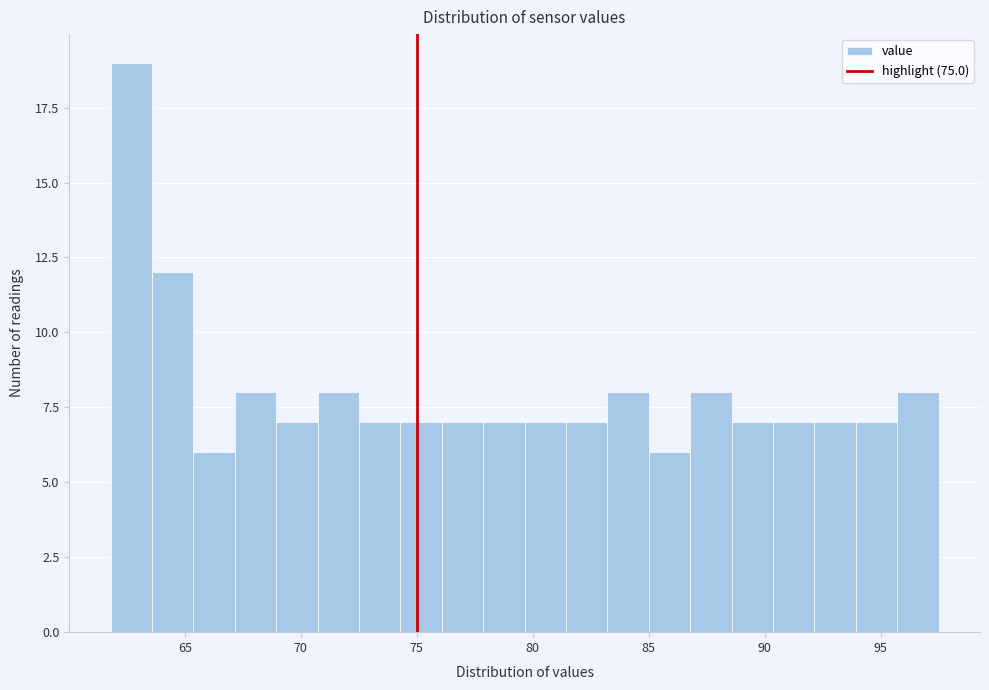

Read against the x-axis, roughly where is the centre of the tallest bar?

62.5